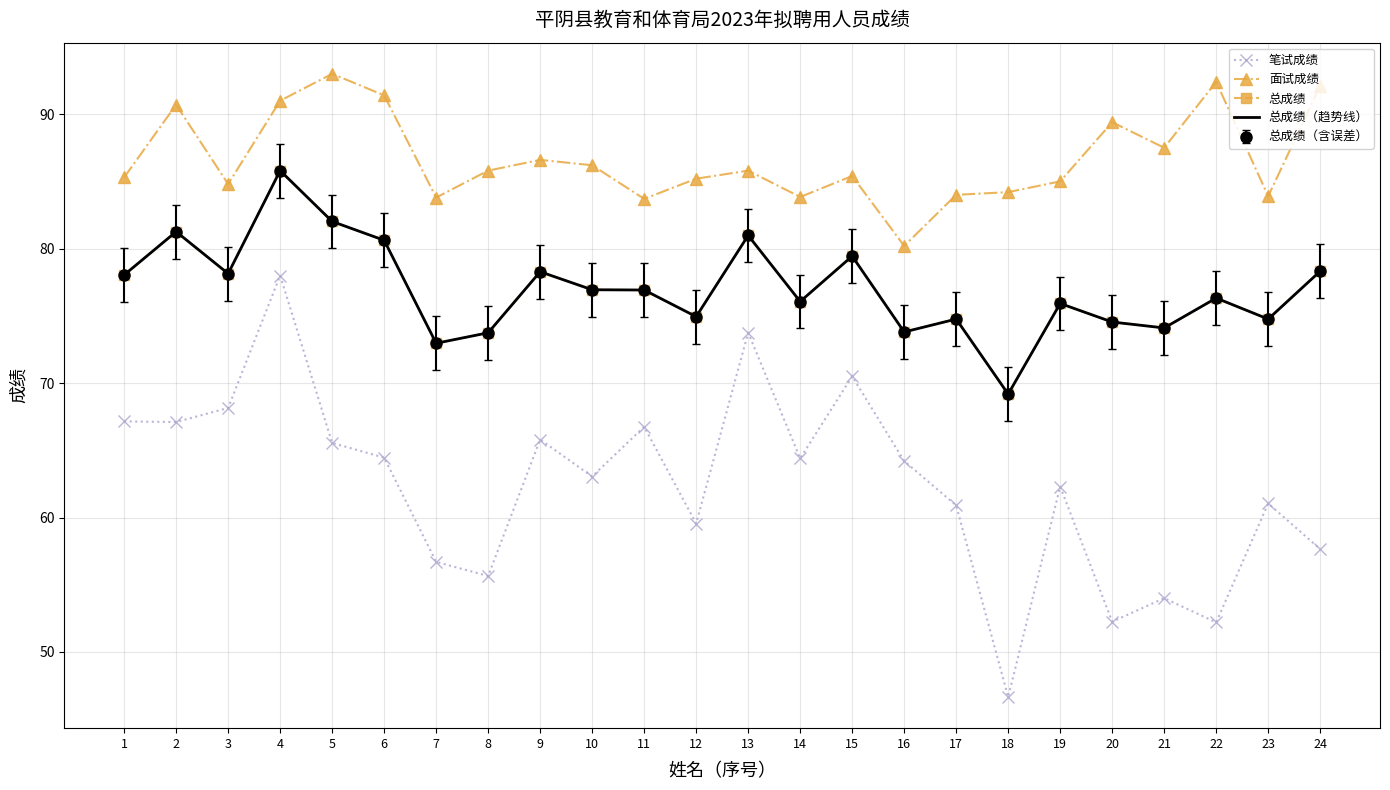

What is the maximum value for 总成绩?

85.8